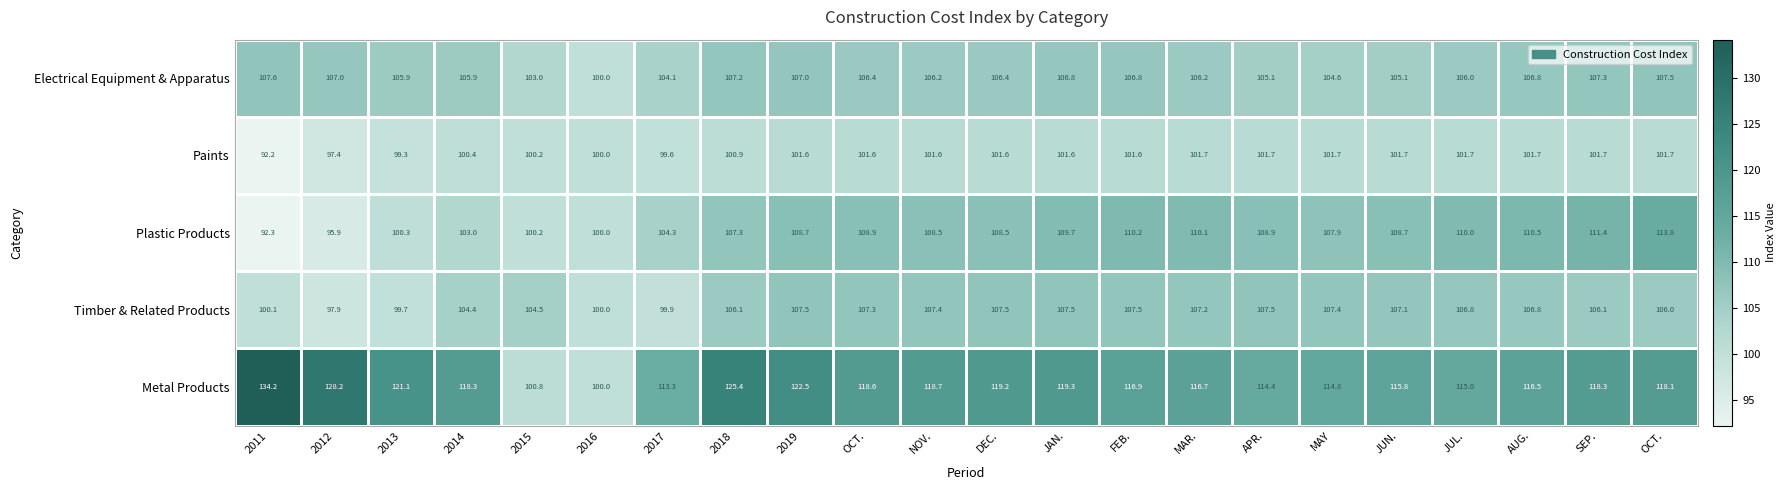

At how many categories does at least one series exceed 92?

22